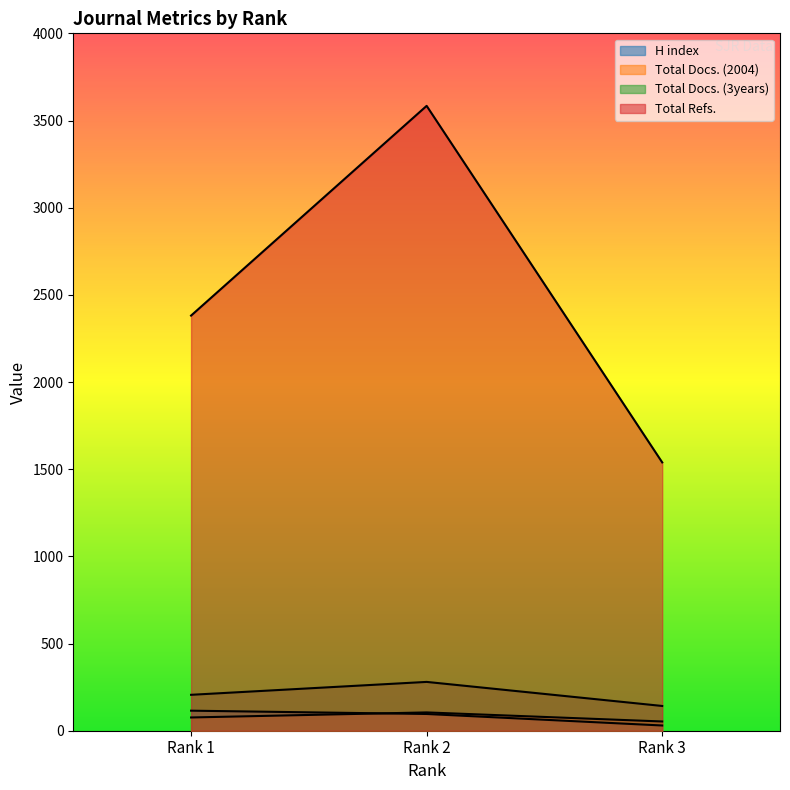

What is the value of the Total Docs. (2004) point at the 2nd from the left?

105